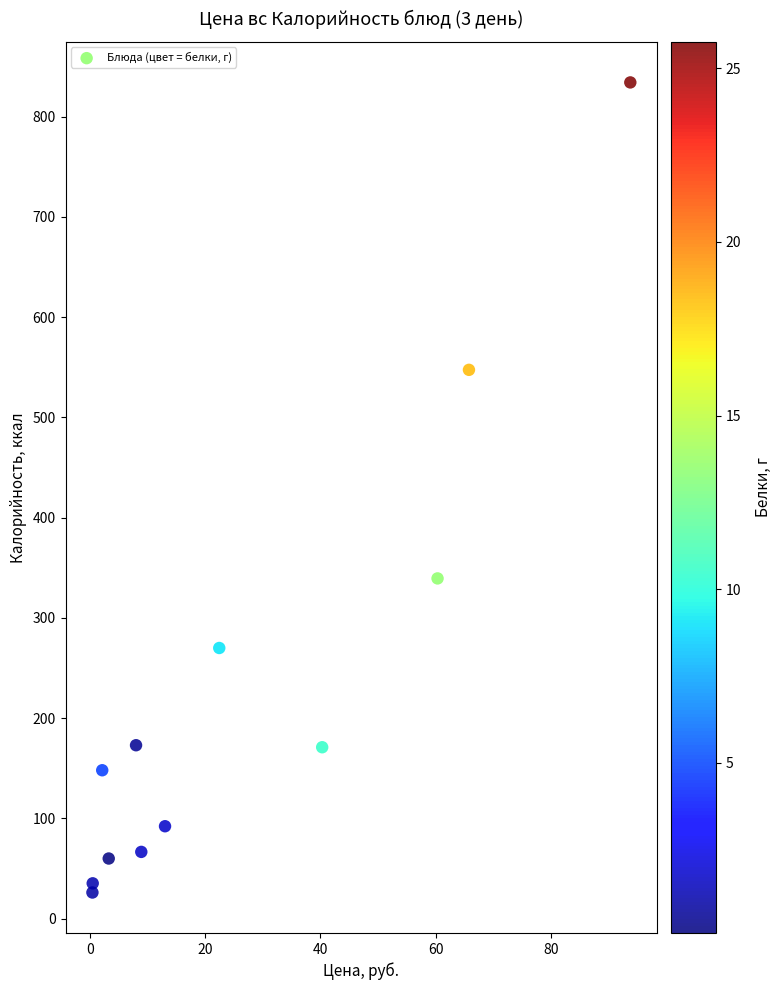

What Y value in the scatter plot is closest to 430?

339.4